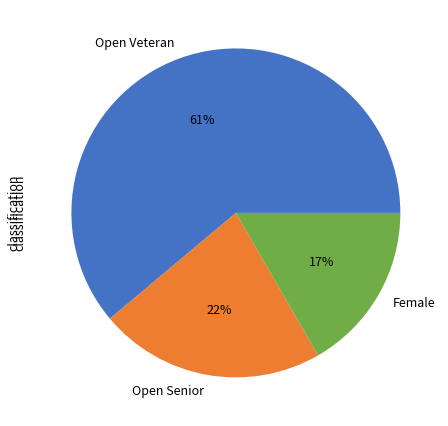

Is it true that Open Senior is 8% of the pie?

False